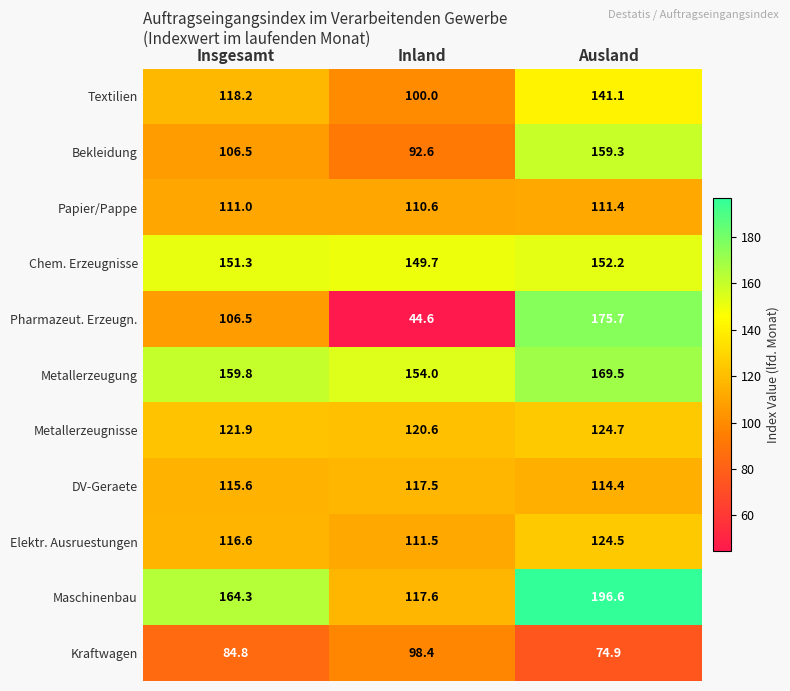

What is the maximum value for Bekleidung?

159.3